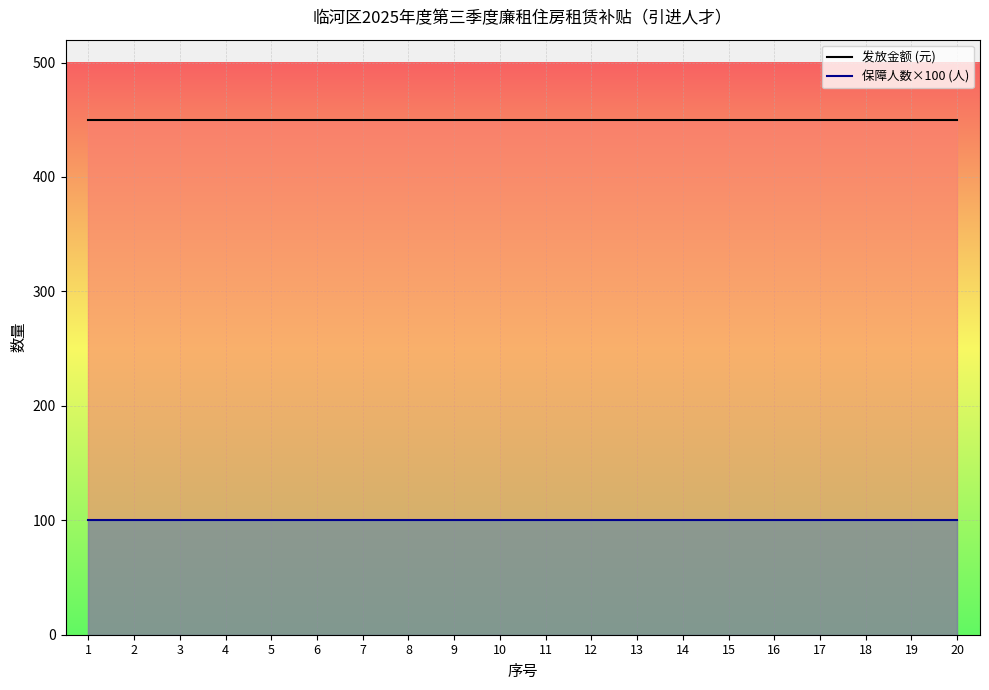

What is the value of the 发放金额 (元) point at the 8th from the left?

450